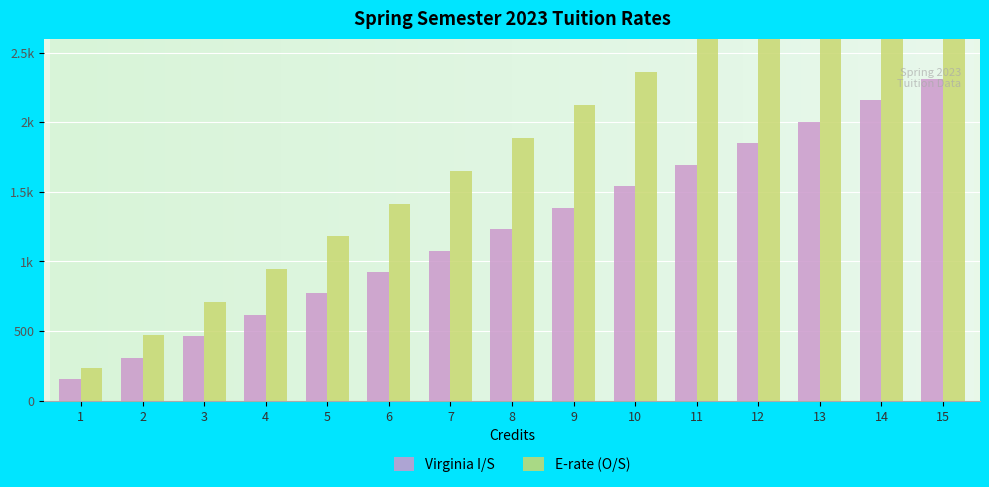

Reading left to right, extract all data points from this chart.

Virginia I/S: 154	308	462	616	770	924	1078	1232	1386	1540	1694	1848	2002	2156	2310
E-rate (O/S): 236	472	708	944	1180	1416	1652	1888	2124	2360	2596	2832	3068	3304	3540